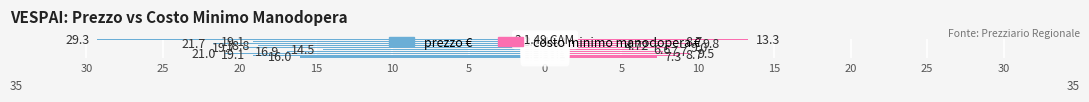

How many values in the prezzo € series exceed -19?

4